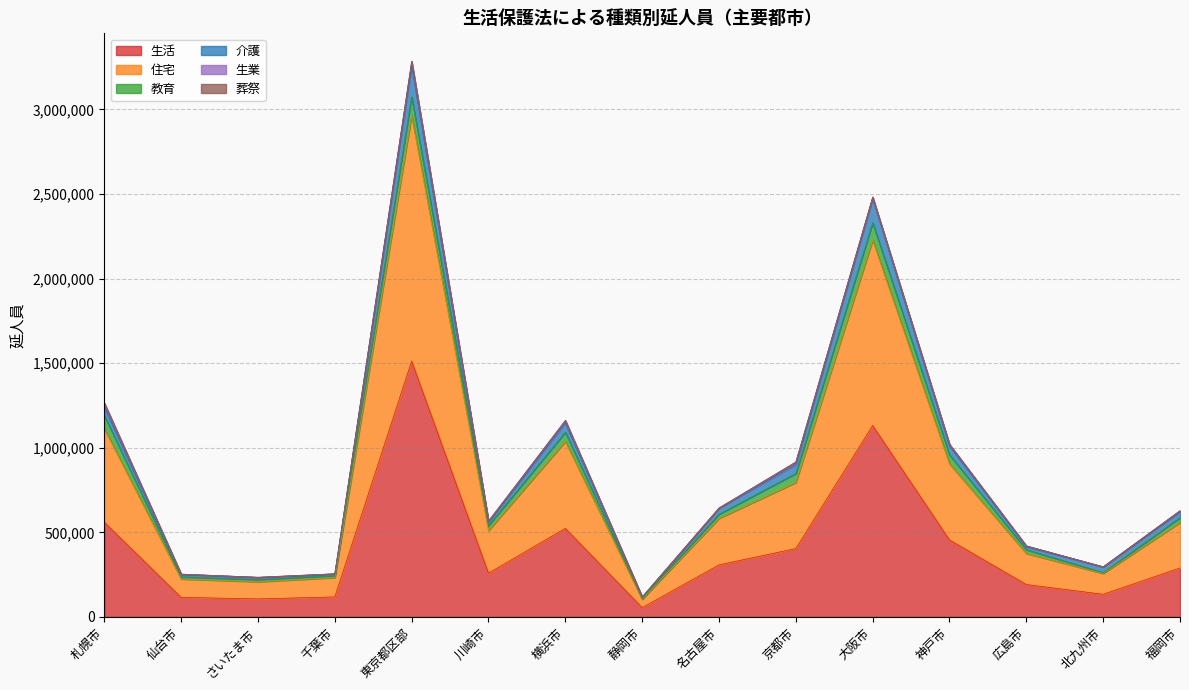

At which category is the sum across all series the highest?

東京都区部